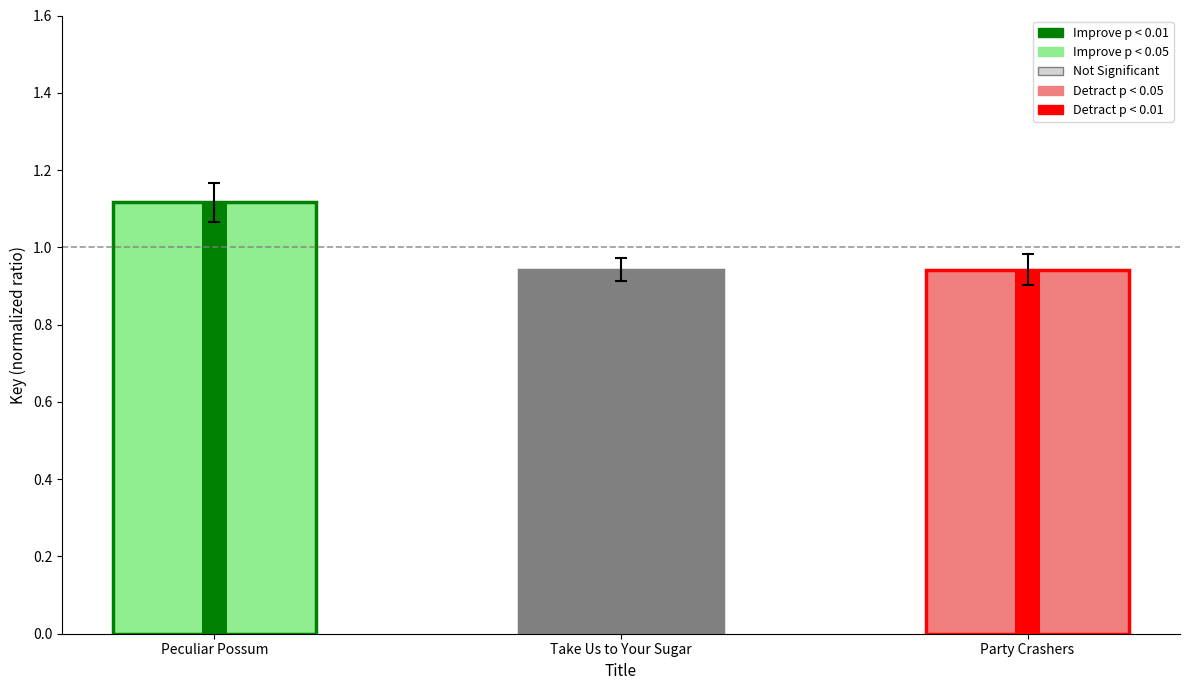

What is the approximate value at Peculiar Possum?

1.1